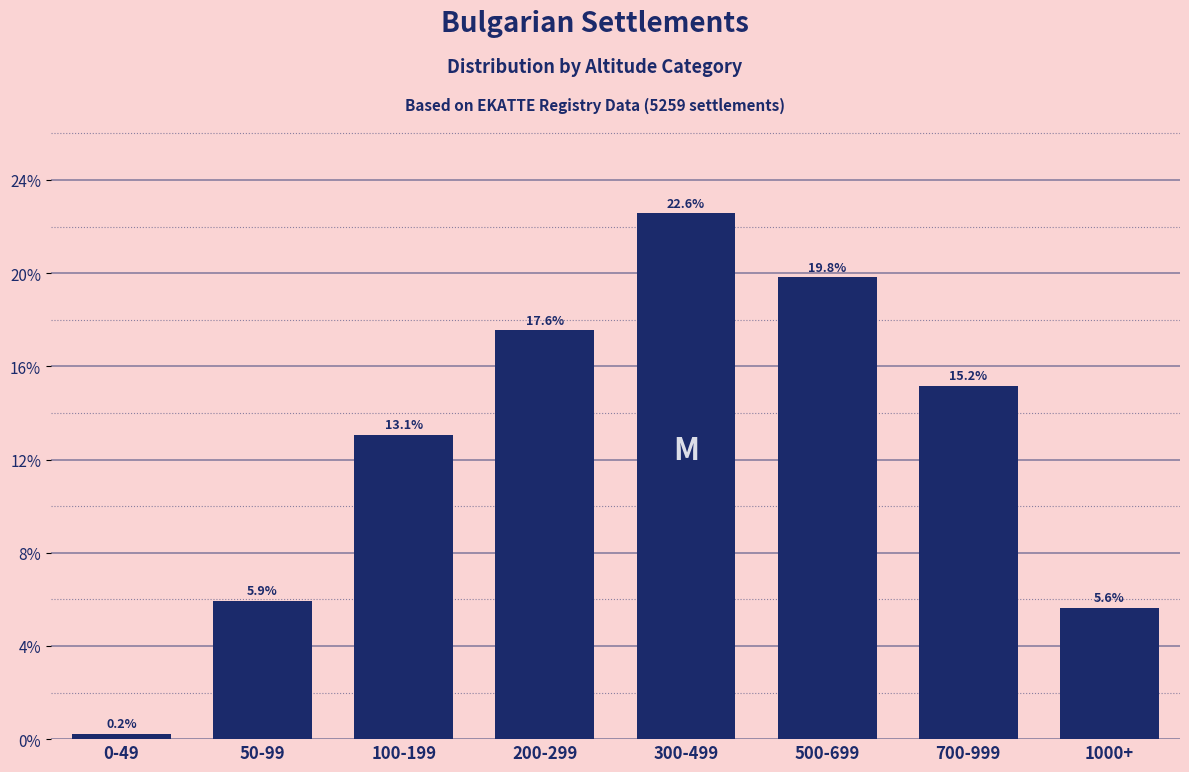

Reading left to right, extract all data points from this chart.

0.2	5.9	13.1	17.6	22.6	19.8	15.2	5.6